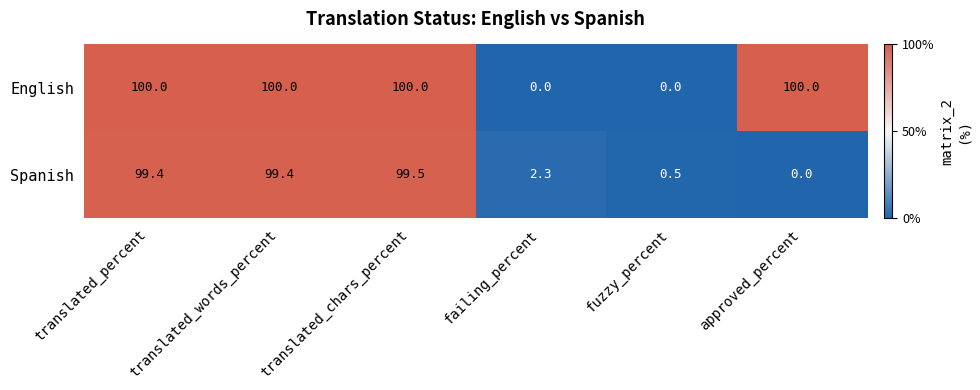

Between translated_chars_percent and approved_percent, which series saw the biggest shift?

Spanish